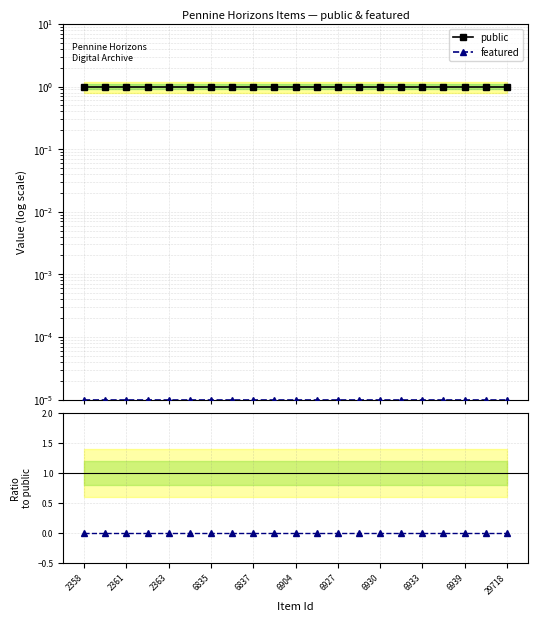

At how many categories does at least one series exceed 0?

21